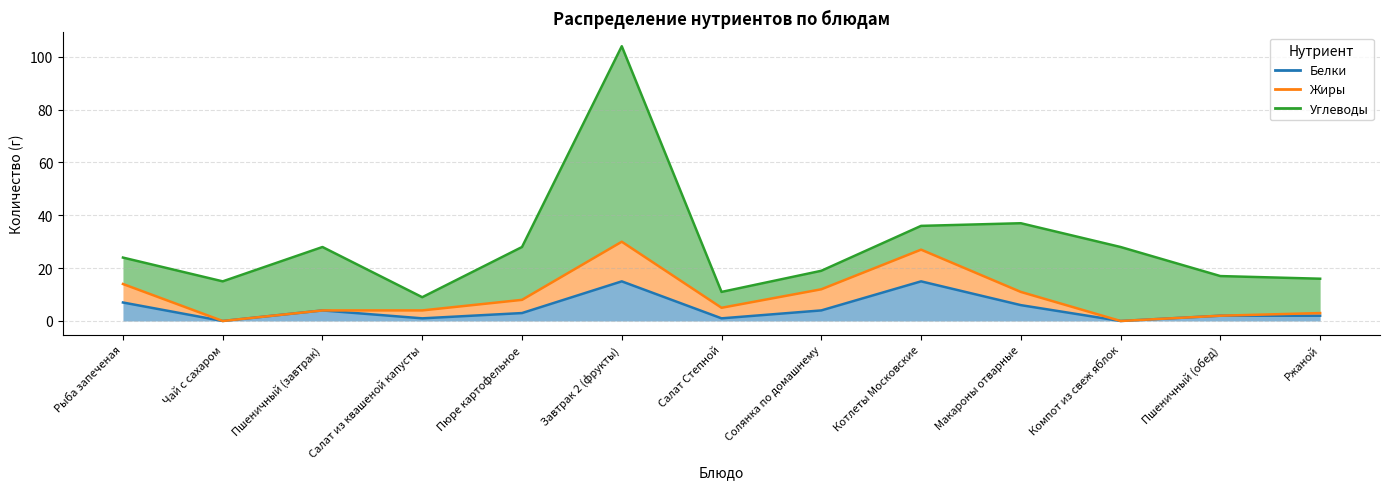

True or false: Белки and Углеводы intersect in this chart.

True